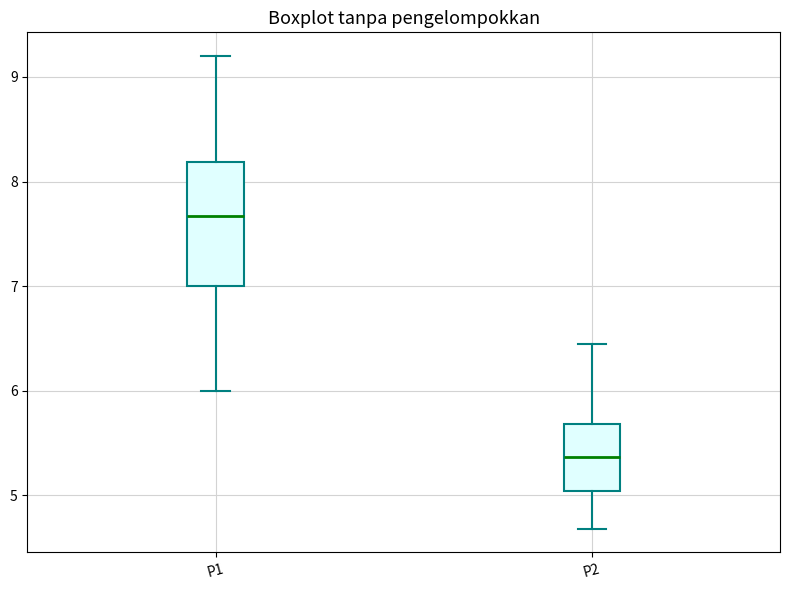

Where does the median line of the box for P1 sit on the y-axis? The values are not printed on the chart, so give them approximately, as read against the axis.

7.7